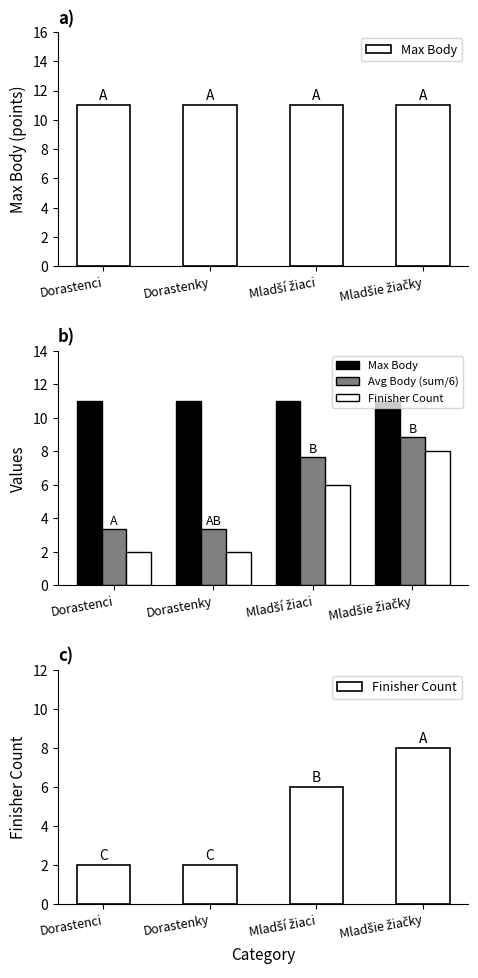

Reading left to right, transcribe all the data shown in this chart.

Max Body: Dorastenci=11.0	Dorastenky=11.0	Mladší žiaci=11.0	Mladšie žiačky=11.0
Avg Body (sum/6): Dorastenci=3.3	Dorastenky=3.3	Mladší žiaci=7.7	Mladšie žiačky=8.8
Finisher Count: Dorastenci=2.0	Dorastenky=2.0	Mladší žiaci=6.0	Mladšie žiačky=8.0